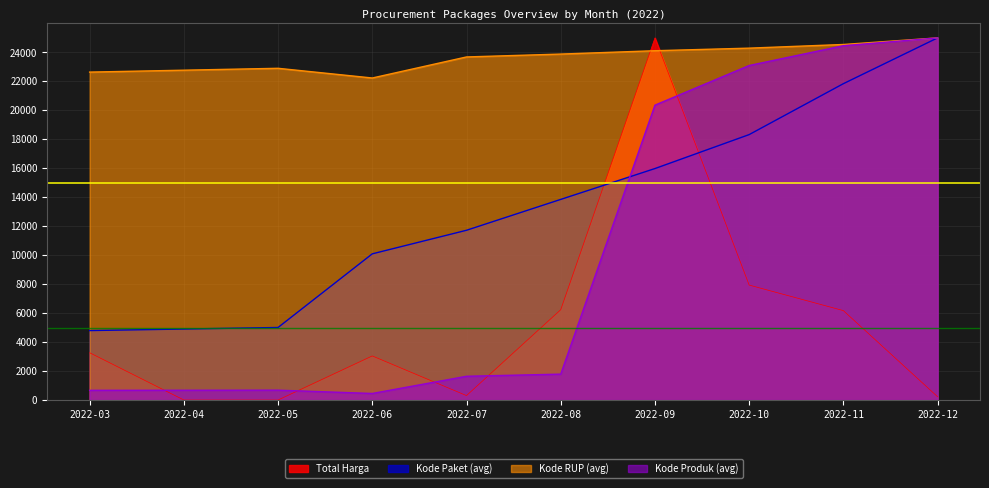

True or false: Kode Produk (avg) and Total Harga cross at least once.

True